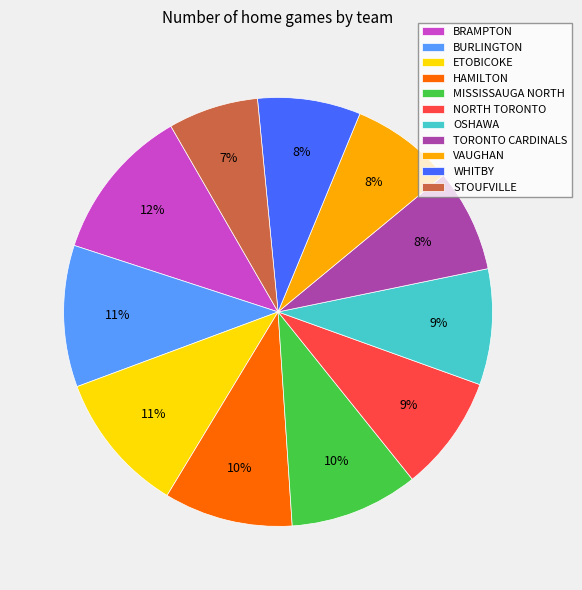

Is HAMILTON the majority of the pie?

No